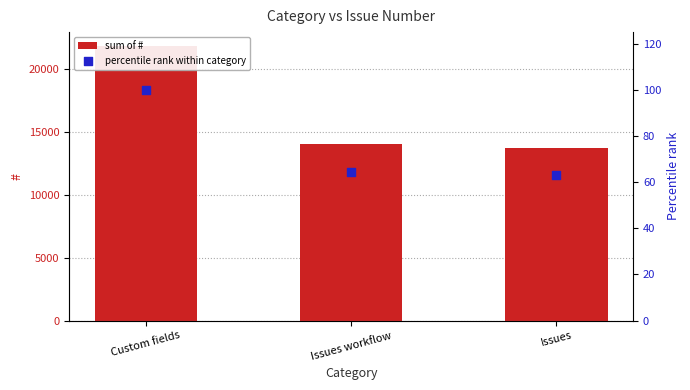

Which series has the widest spread of Y values?

#